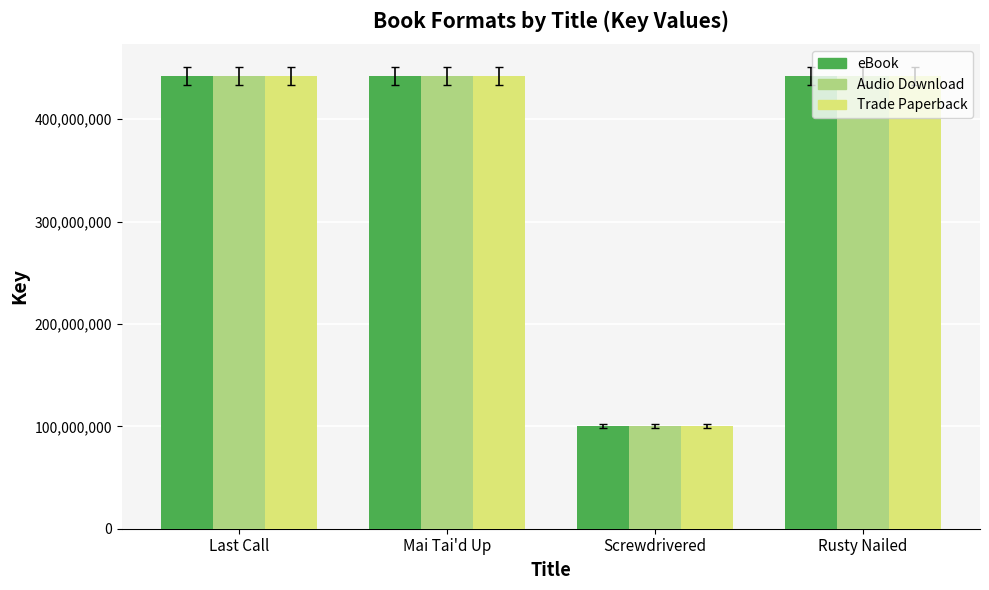

What is the label of the 3rd bar from the right?

Mai Tai'd Up